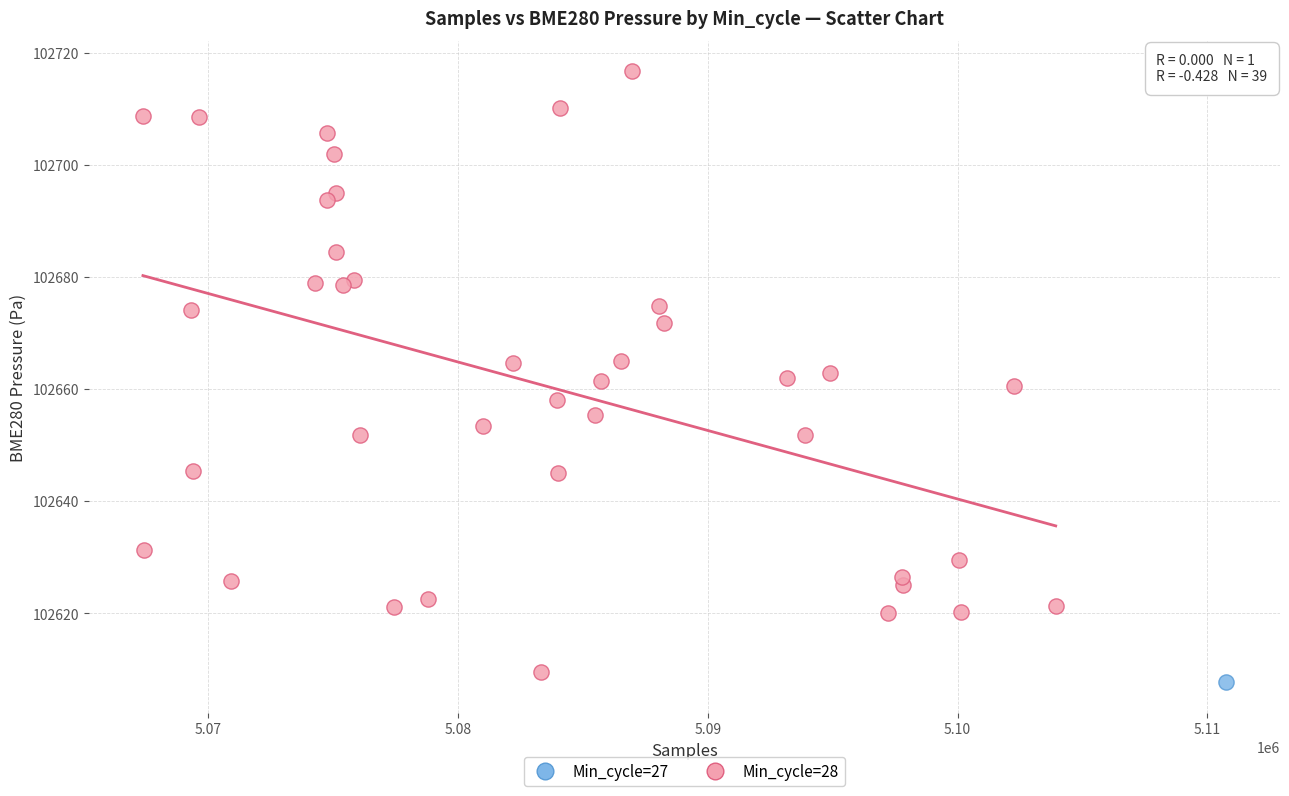

What are all the series names shown in the legend?

Min_cycle=27, Min_cycle=28